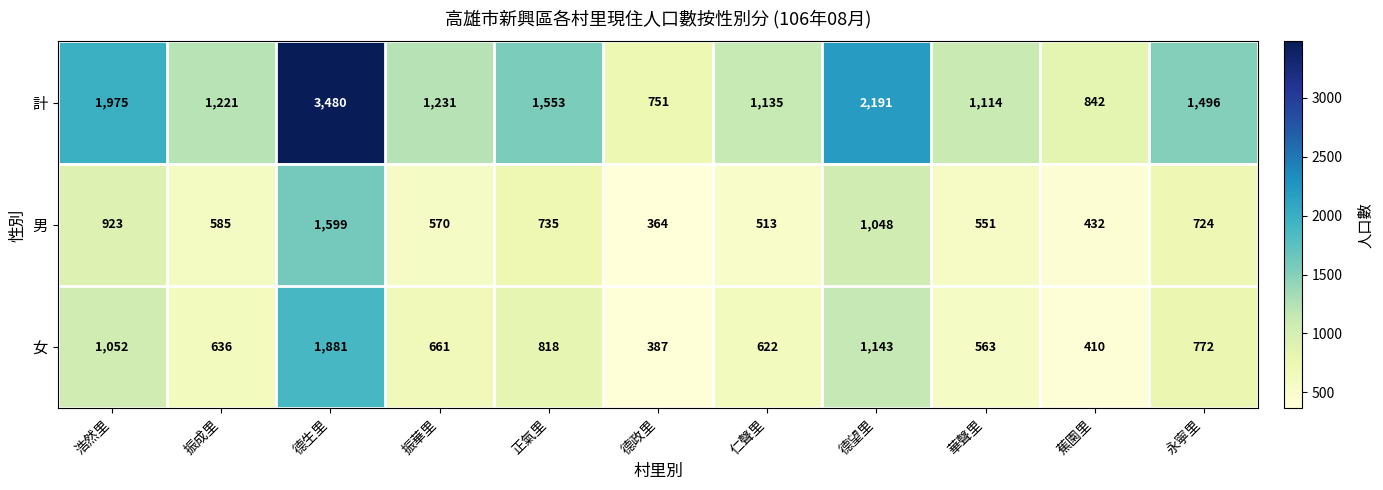

At how many categories does at least one series exceed 1667?

3